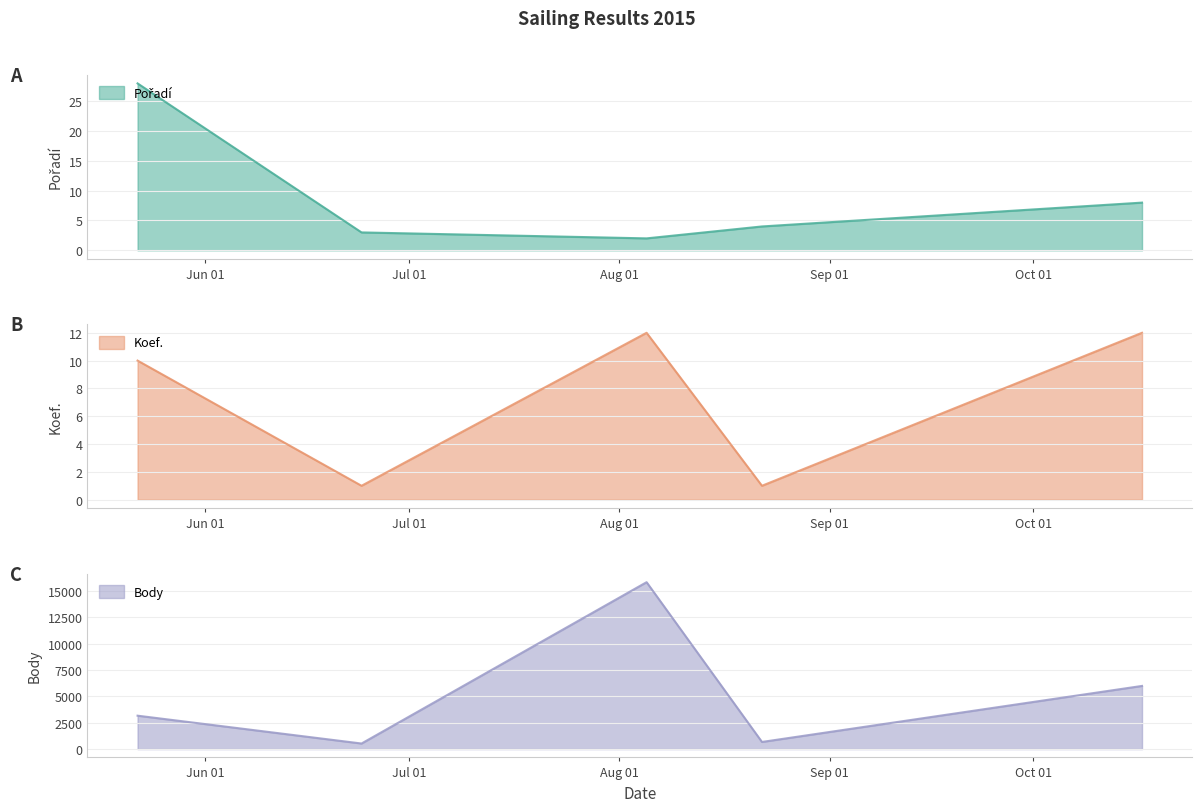

What position from the right is 2015-06-24?

4